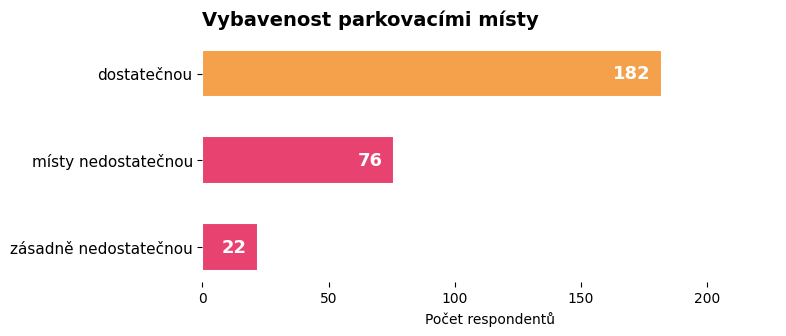

How many distinct data groups are displayed?

1